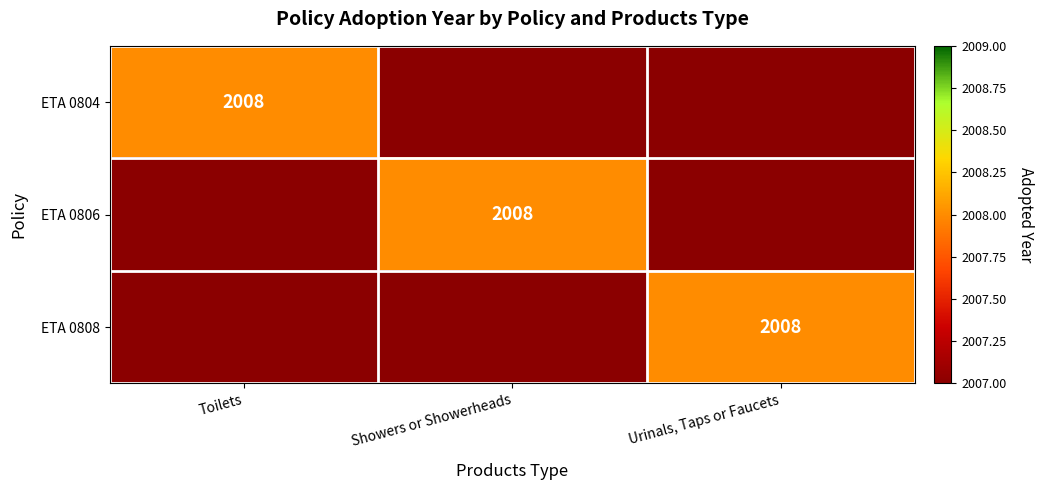

The ETA 0806 series shows 2008 at Showers or Showerheads. True or false?

True